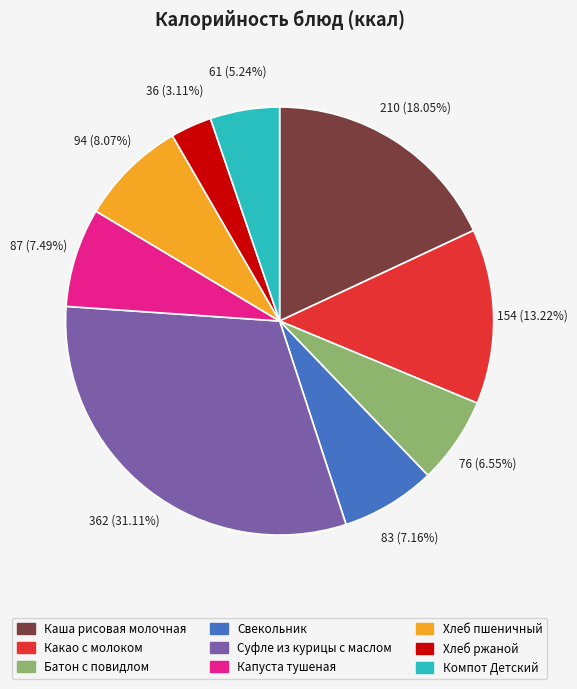

Is it true that Хлеб пшеничный is 15% of the pie?

False